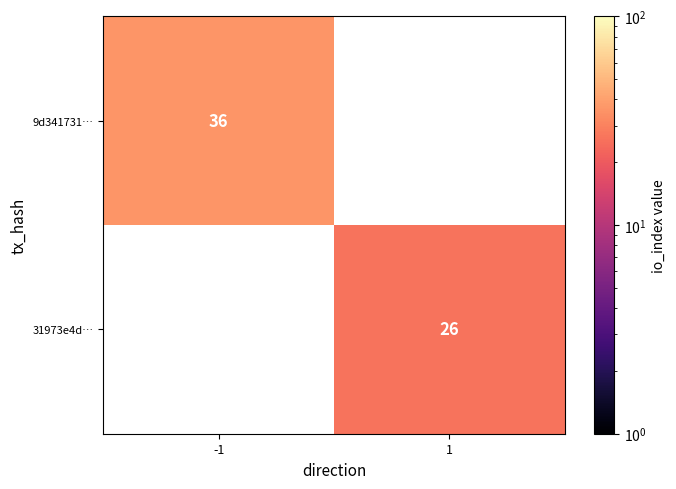

Is the value of 31973e4d… at 1 greater than the value of 9d341731… at -1?

No